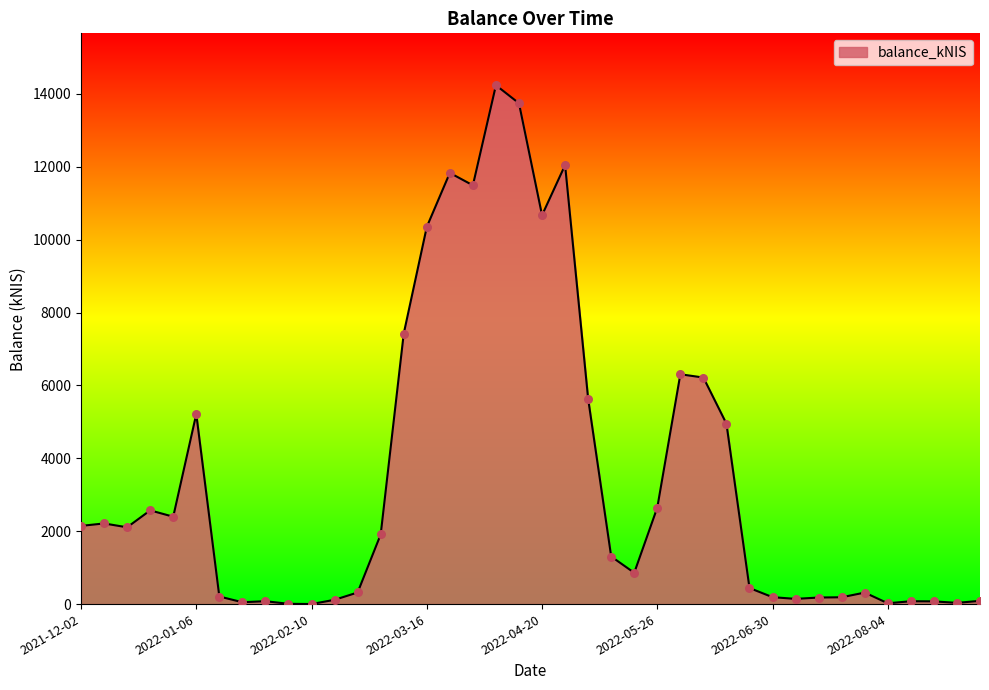

What is the greatest value displayed?

14240.7